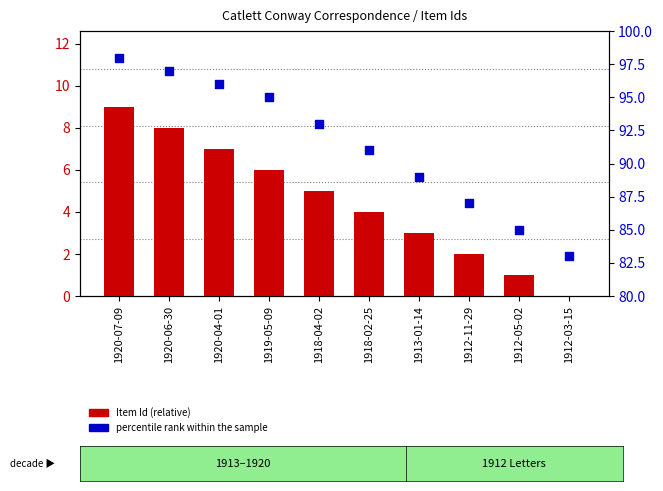

At how many categories does at least one series exceed 89?

6